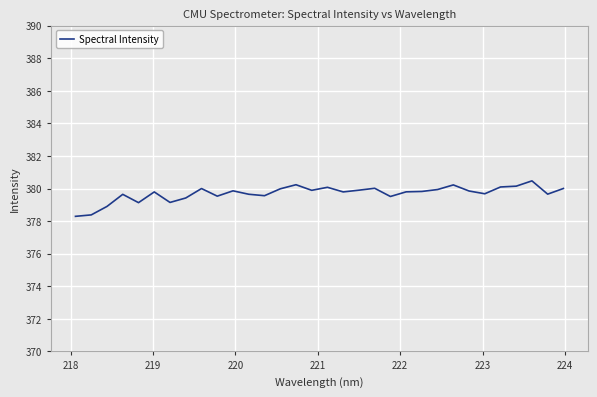

True or false: there are more than 1 points higher than both neighbors.

True